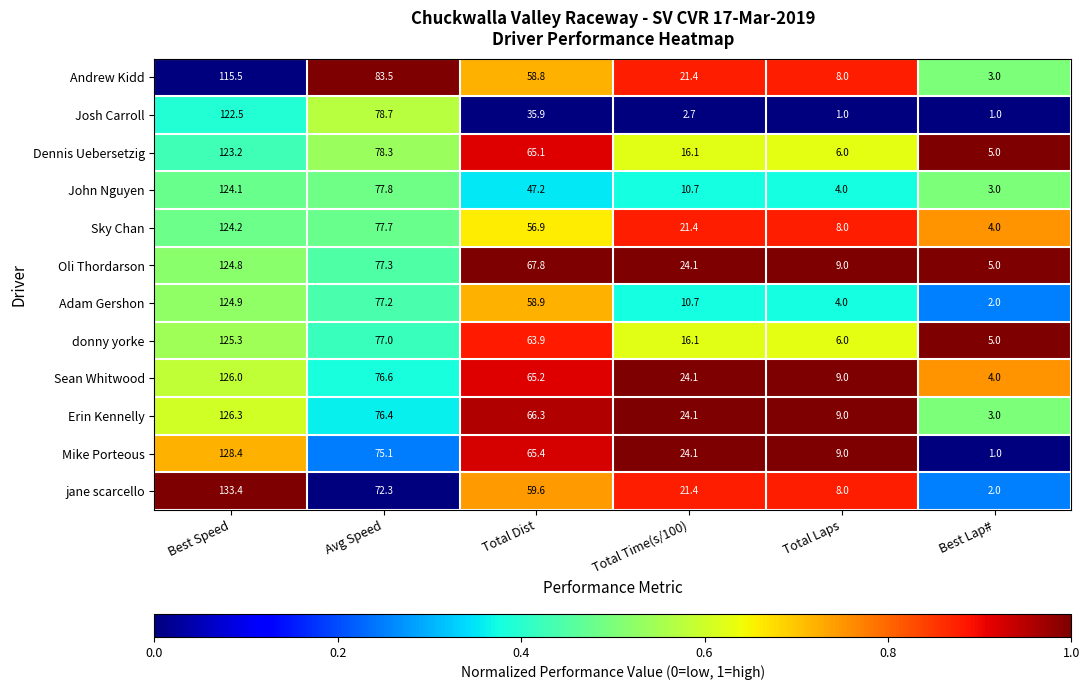

Rank the series at Best Speed from highest to lowest value.

jane scarcello, Mike Porteous, Erin Kennelly, Sean Whitwood, donny yorke, Adam Gershon, Oli Thordarson, Sky Chan, John Nguyen, Dennis Uebersetzig, Josh Carroll, Andrew Kidd